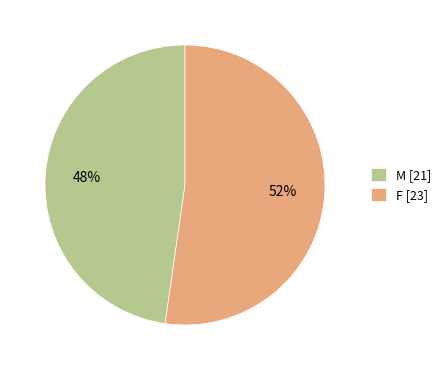

What is the largest slice in the pie chart?

F